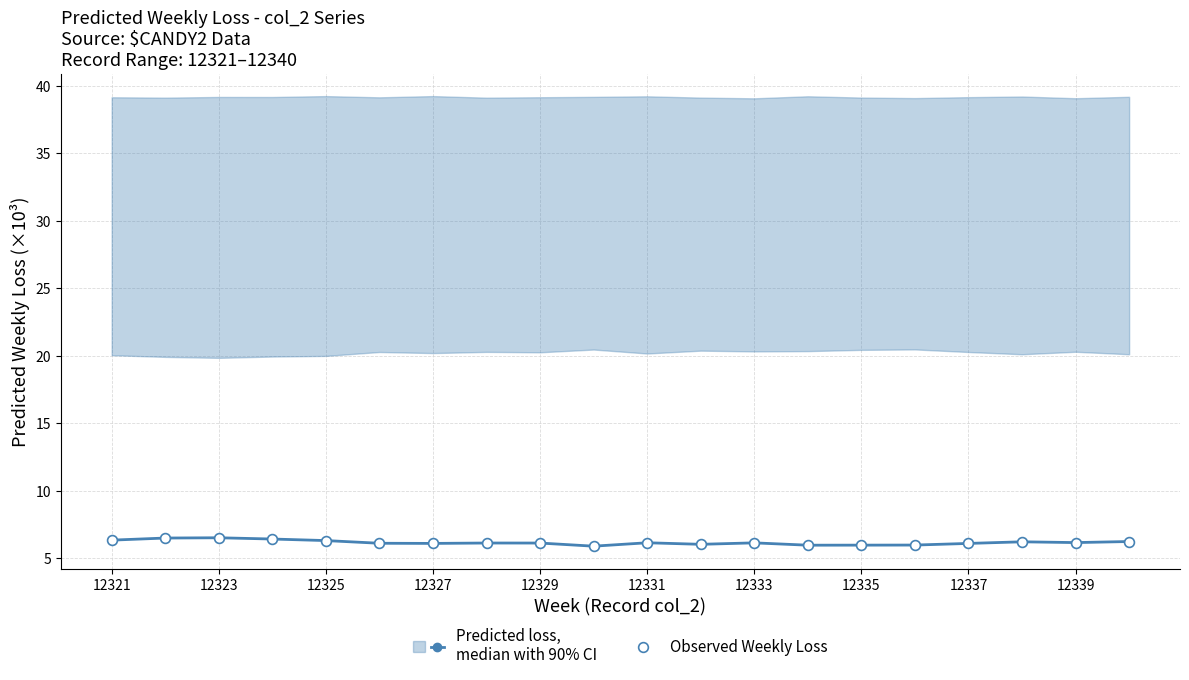

Is the value of Observed Weekly Loss at 19 greater than the value of Predicted loss,
median with 90% CI at 14?

Yes